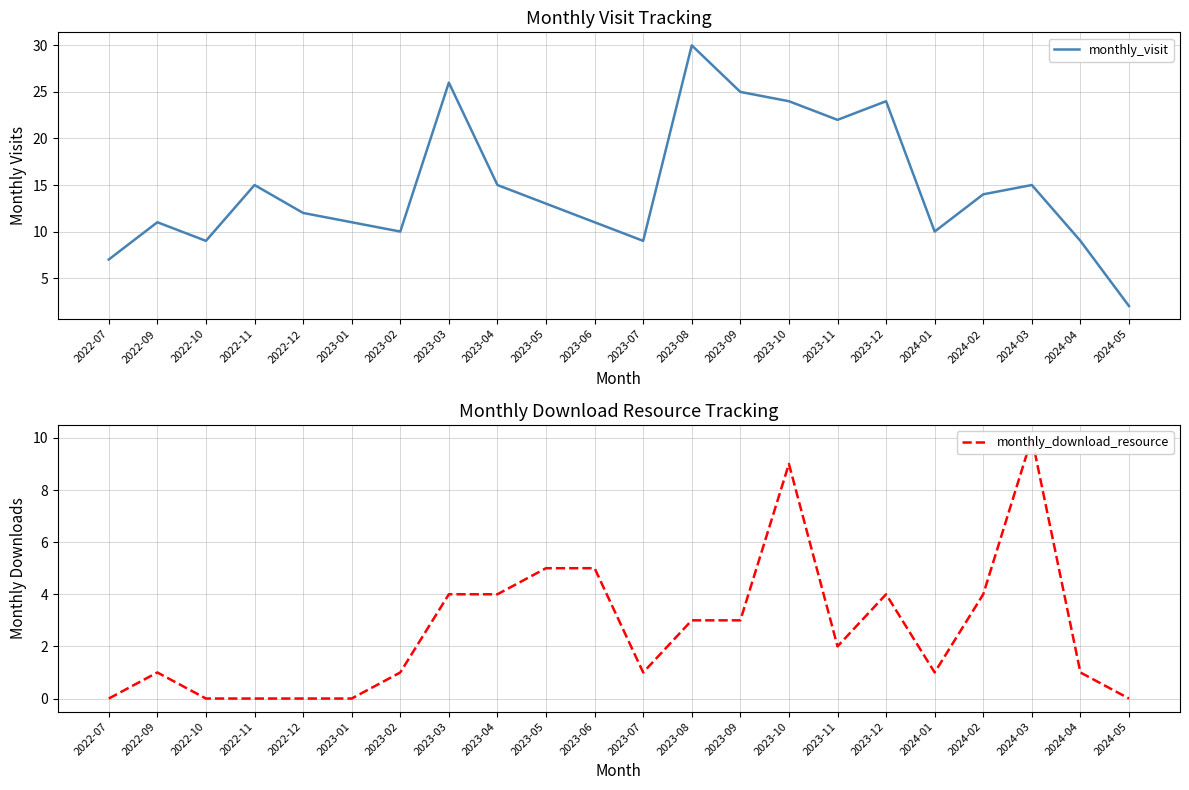

How many interior local peaks does the monthly_visit series have?

6